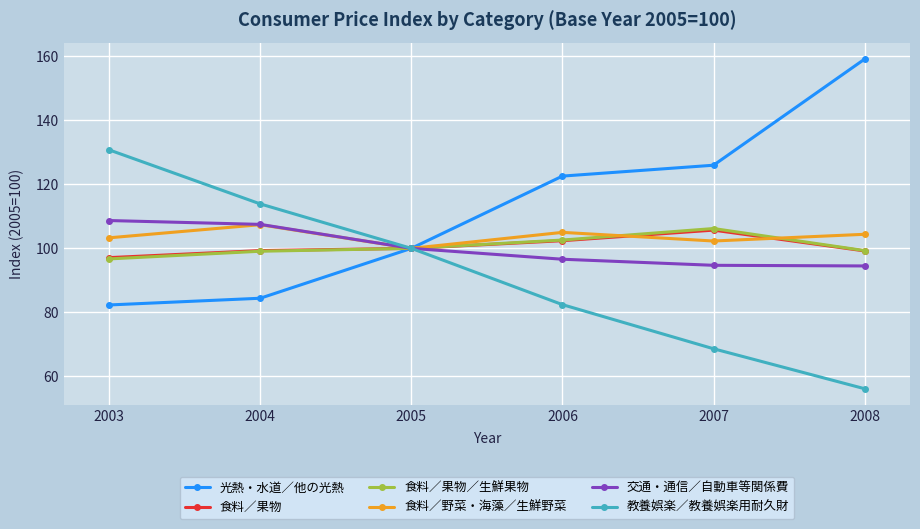

What is the value of the 食料／果物／生鮮果物 point at the 5th from the left?

106.2